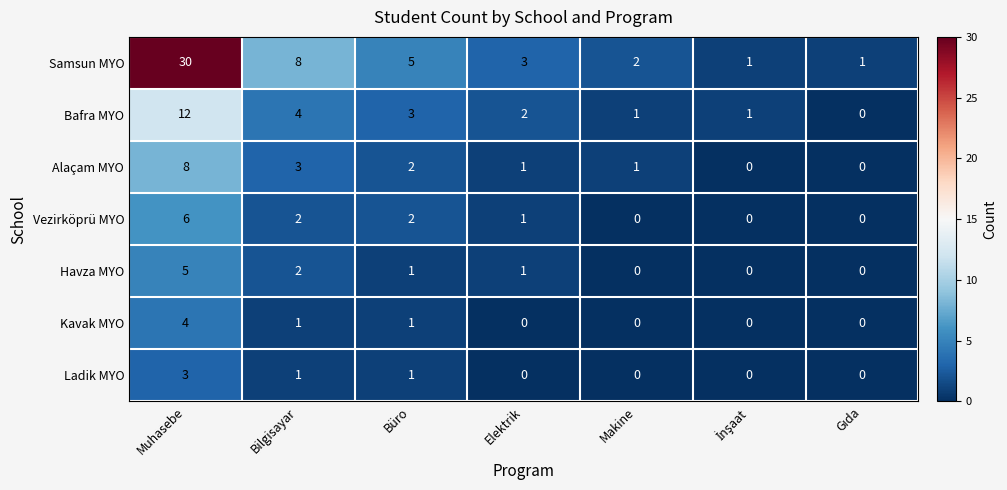

What is the total value across all series at Muhasebe?

68